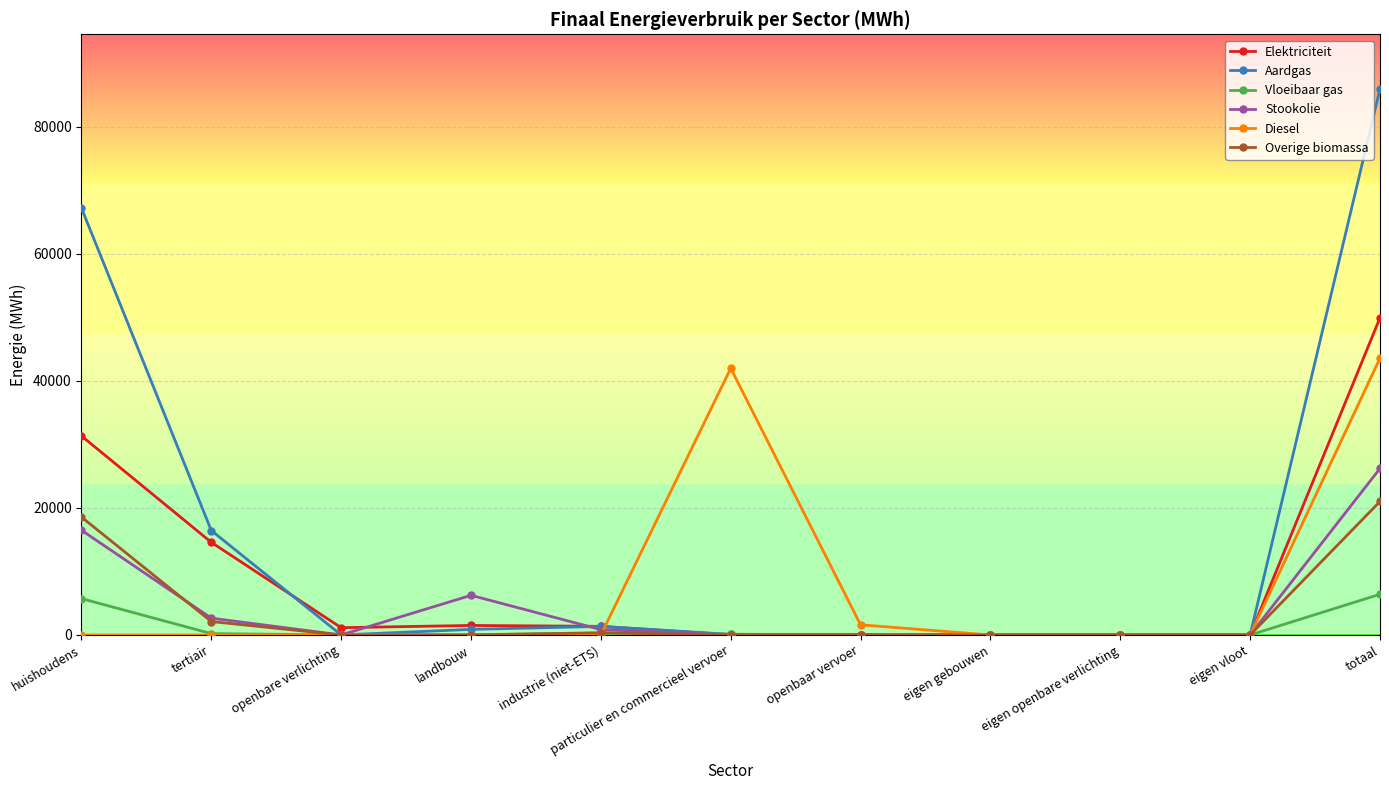

What is the greatest value displayed?

85953.9